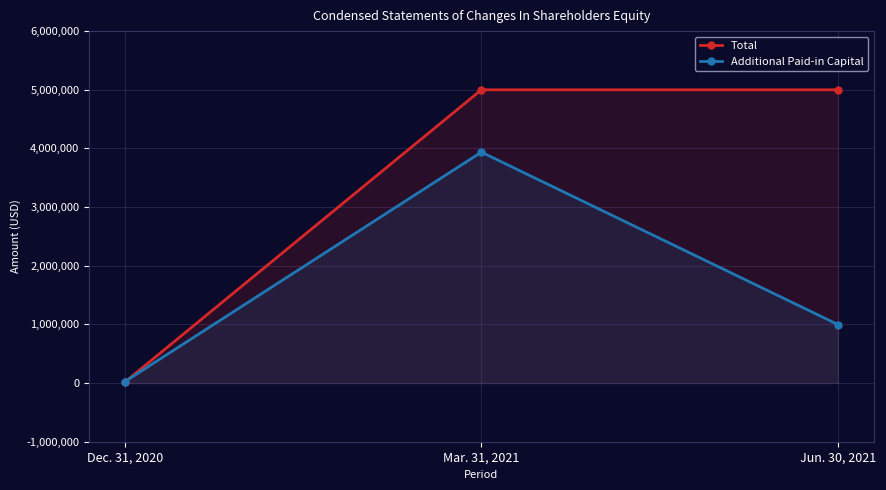

Which series has the largest total across all categories?

Total